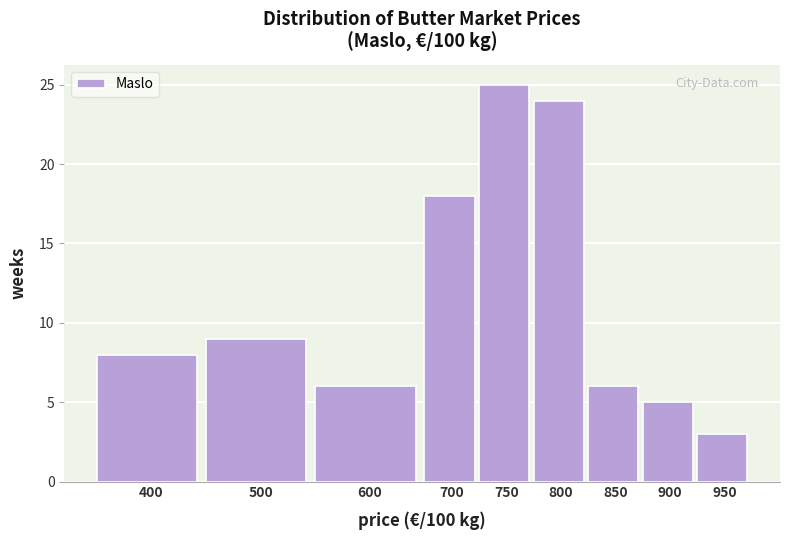

Reading left to right, what are all the values shown in this chart?

400=8	500=9	600=6	700=18	750=25	800=24	850=6	900=5	950=3